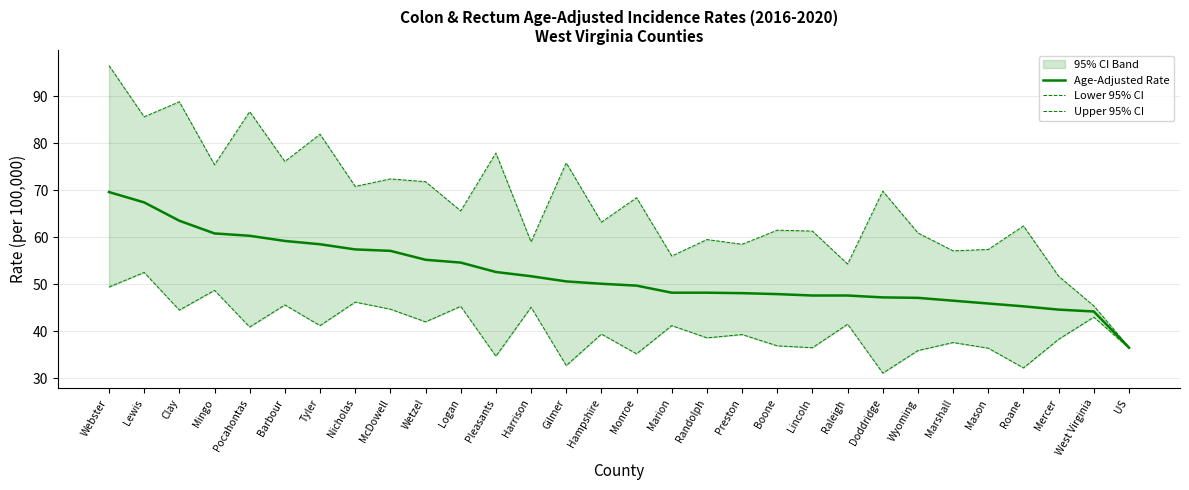

List the labels in order of Lower 95% CI value, smallest first.

Doddridge, Roane, Gilmer, Pleasants, Monroe, Wyoming, Mason, US, Lincoln, Boone, Marshall, Mercer, Randolph, Preston, Hampshire, Pocahontas, Tyler, Marion, Raleigh, Wetzel, West Virginia, Clay, McDowell, Harrison, Logan, Barbour, Nicholas, Mingo, Webster, Lewis